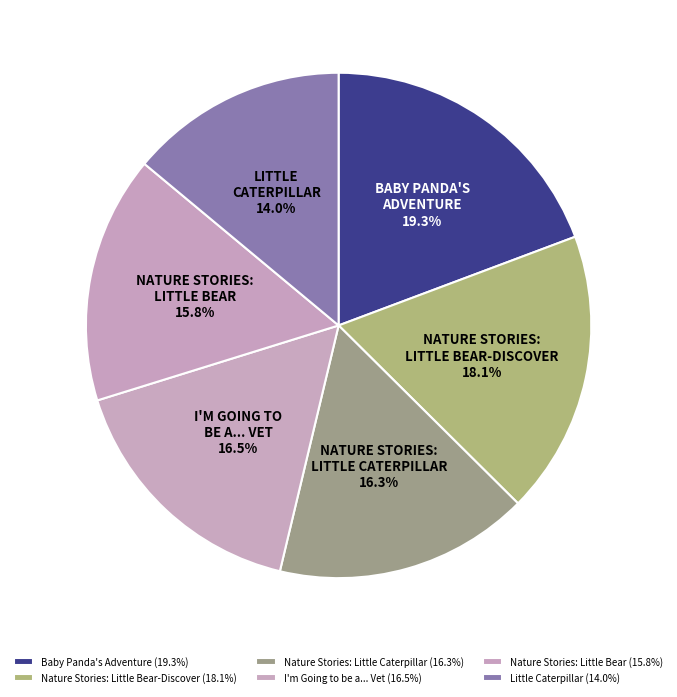

How many segments does this pie chart have?

6